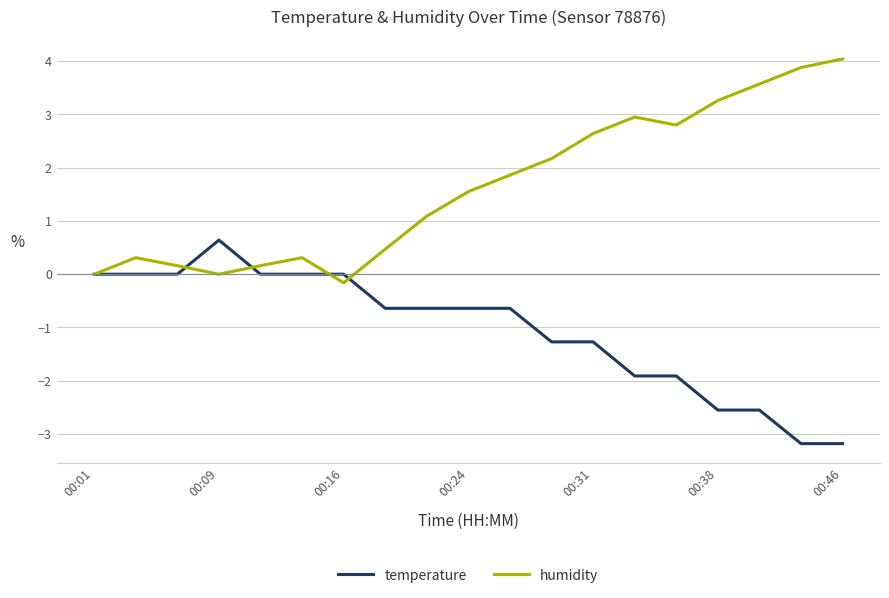

List the series in order of their overall mean, highest first.

humidity, temperature